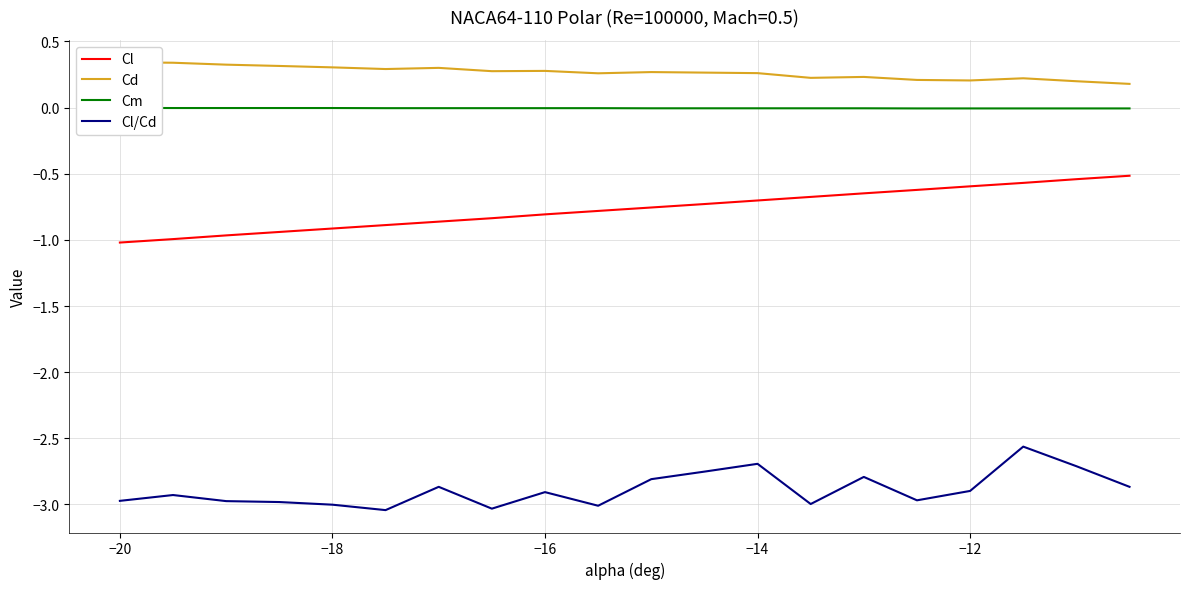

What is the maximum value for Cl/Cd?

-2.6